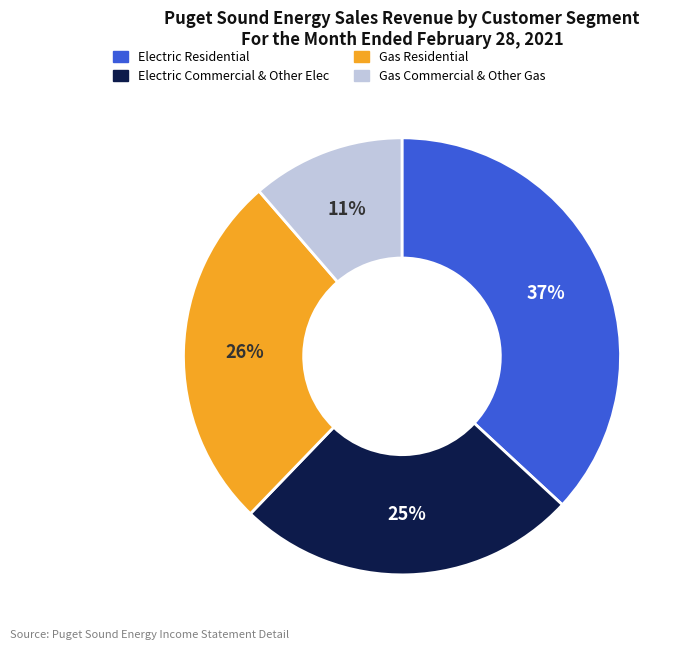

Is there a majority slice in this chart?

No